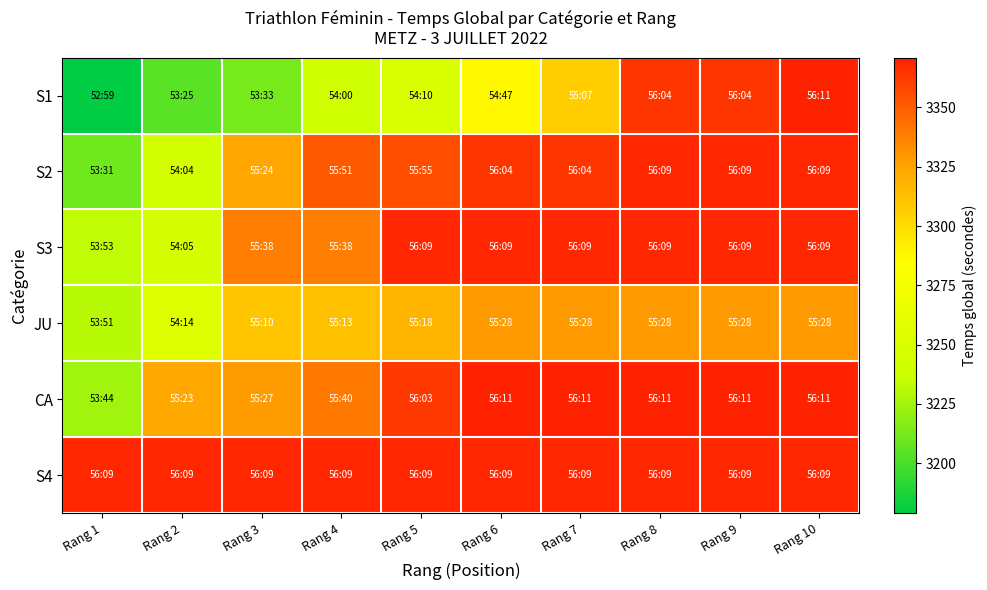

Between Rang 3 and Rang 2, which is larger?

Rang 3